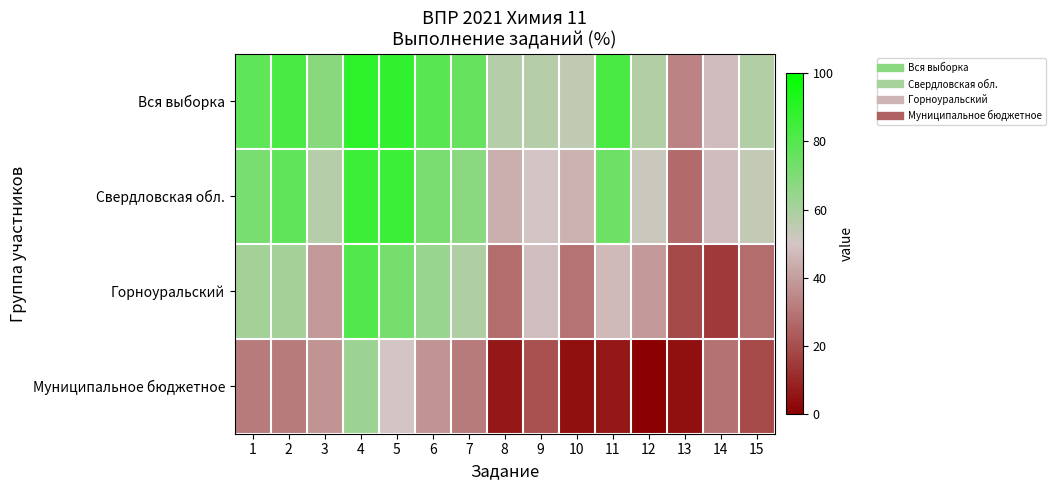

Which series has the largest range (max minus min)?

Горноуральский